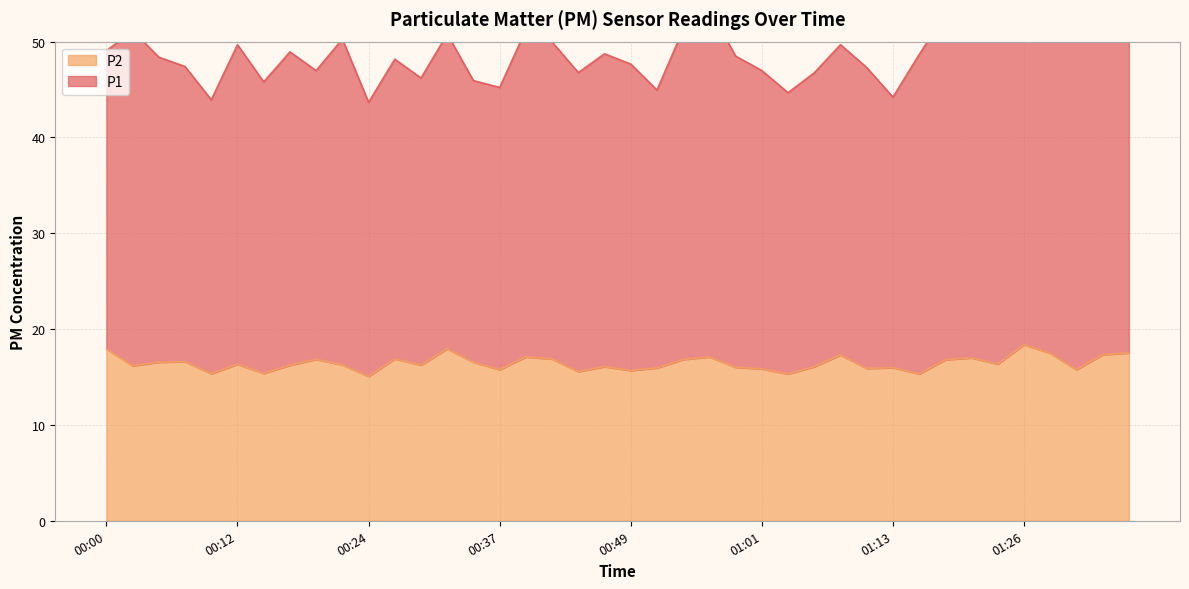

Read the P2 value at 00:07.

16.6